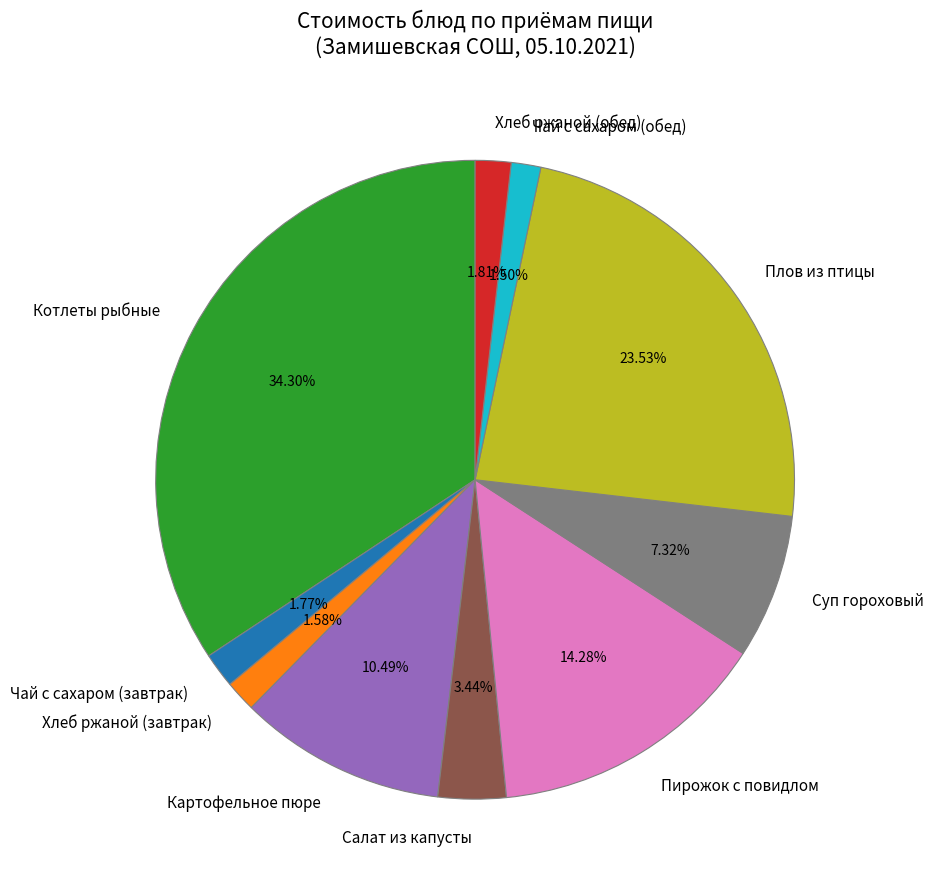

To the nearest percent, what is the average slice percentage?

10%